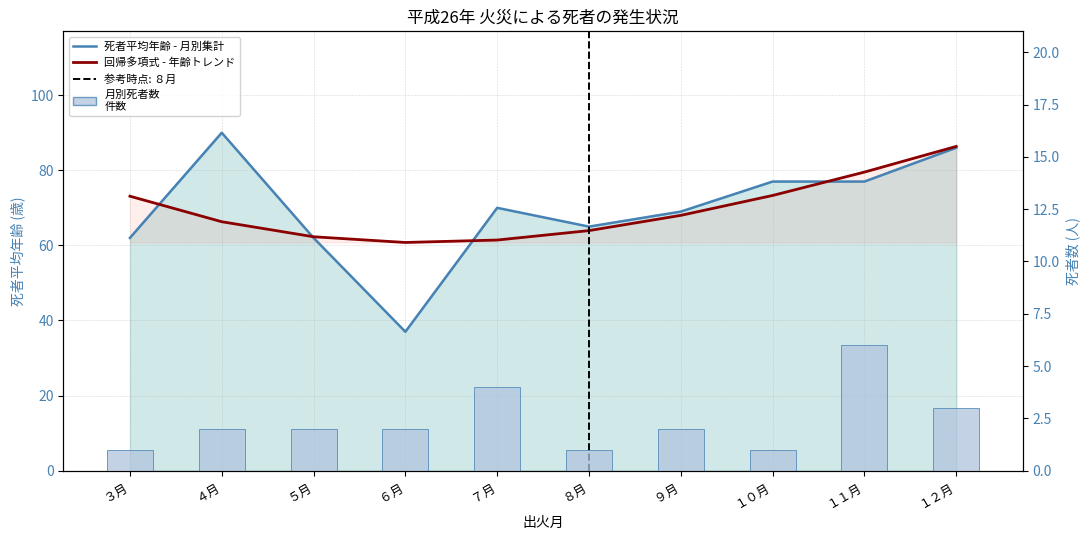

What is the label of the 9th bar from the right?

４月